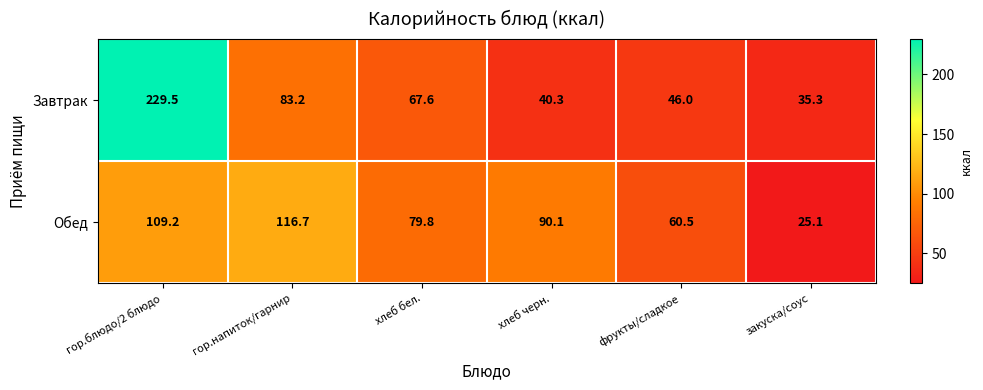

Reading left to right, what are all the values shown in this chart?

Завтрак: гор.блюдо/2 блюдо=229.5	гор.напиток/гарнир=83.2	хлеб бел.=67.6	хлеб черн.=40.3	фрукты/сладкое=46.0	закуска/соус=35.3
Обед: гор.блюдо/2 блюдо=109.2	гор.напиток/гарнир=116.7	хлеб бел.=79.8	хлеб черн.=90.1	фрукты/сладкое=60.5	закуска/соус=25.1